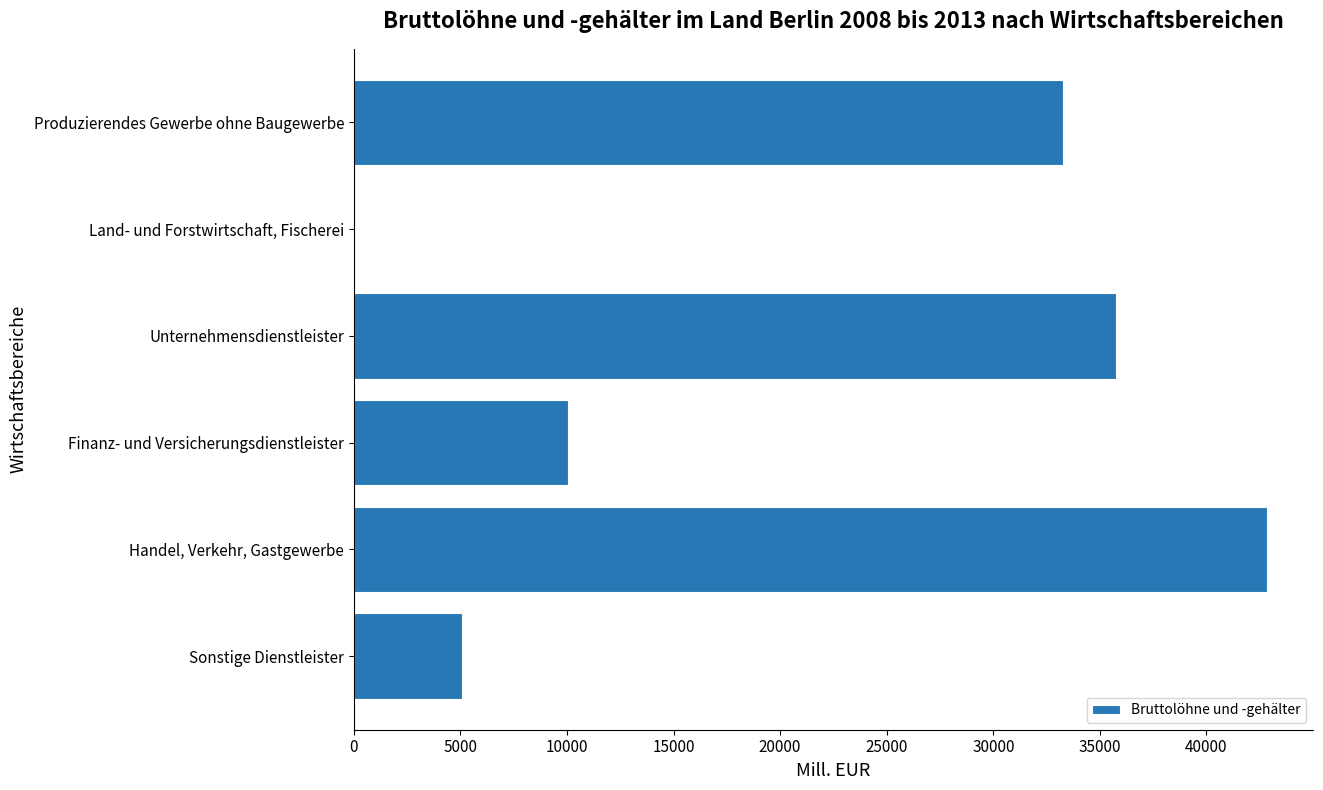

Is it true that the value at Produzierendes Gewerbe ohne Baugewerbe is 46306.3?

False